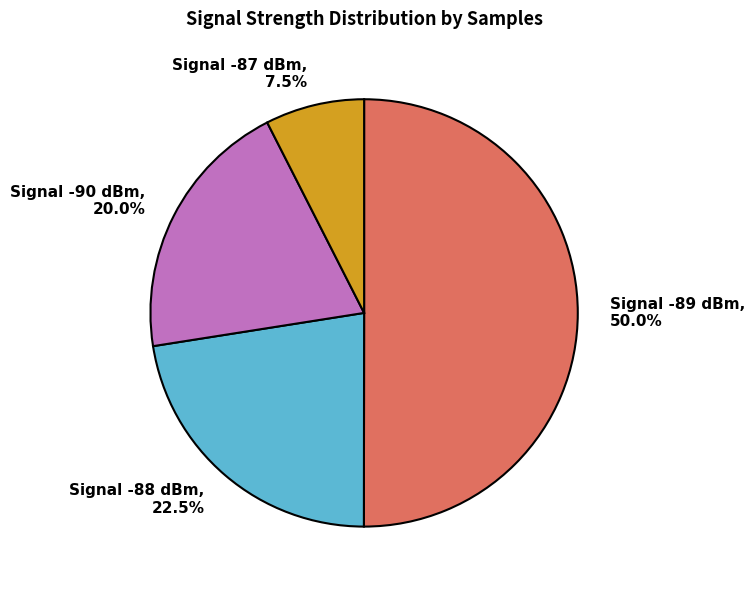

What is the ratio of the value at Signal -87 dBm, 7.5% to the value at Signal -90 dBm, 20.0%?

0.4